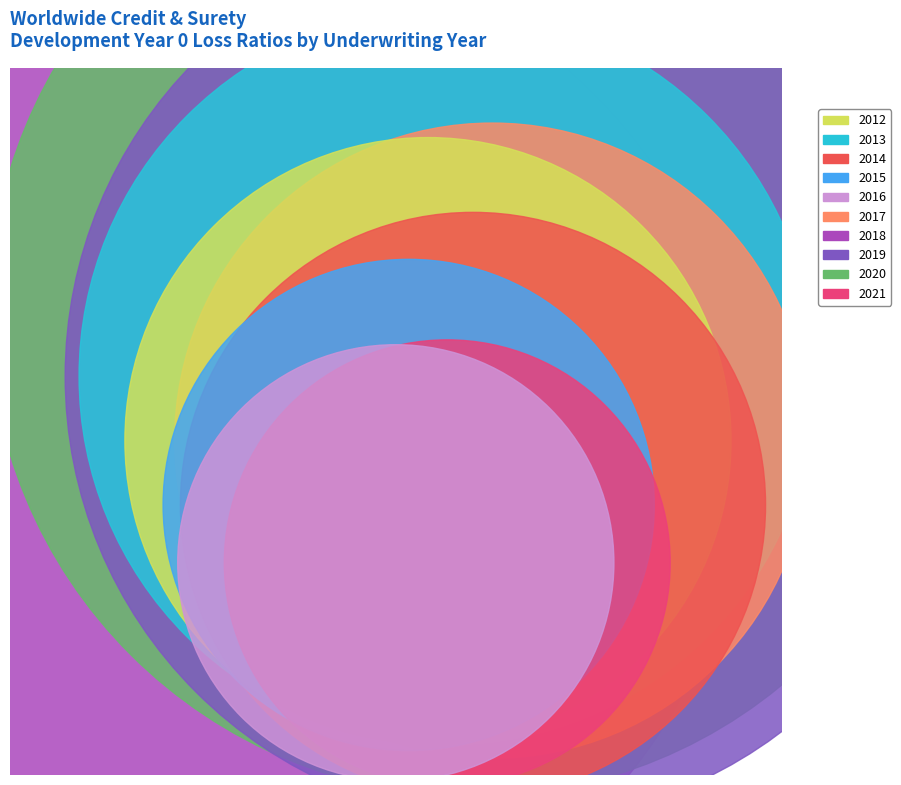

Rank the categories by value from highest to lowest.

2018, 2020, 2019, 2013, 2017, 2012, 2014, 2015, 2021, 2016